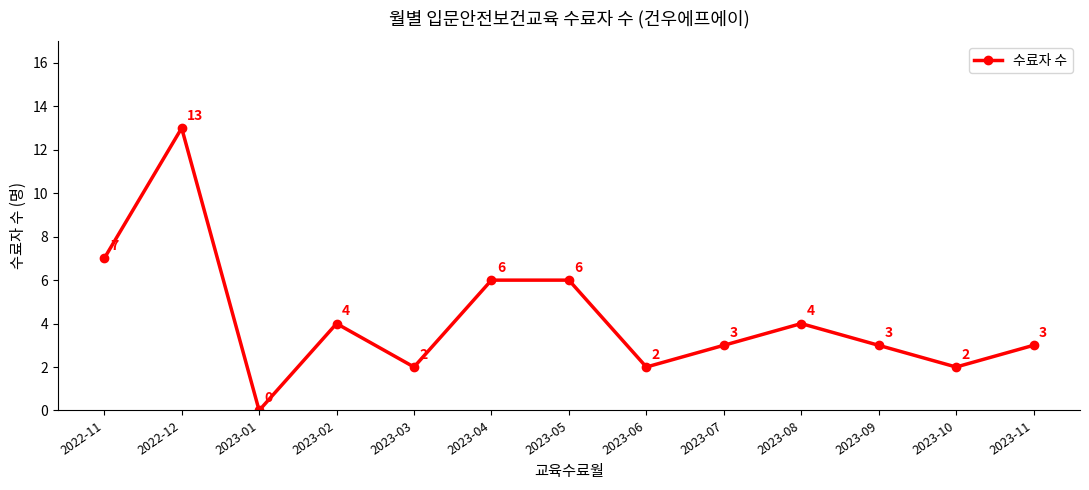

Reading left to right, what are all the values shown in this chart?

2022-11=7	2022-12=13	2023-01=0	2023-02=4	2023-03=2	2023-04=6	2023-05=6	2023-06=2	2023-07=3	2023-08=4	2023-09=3	2023-10=2	2023-11=3